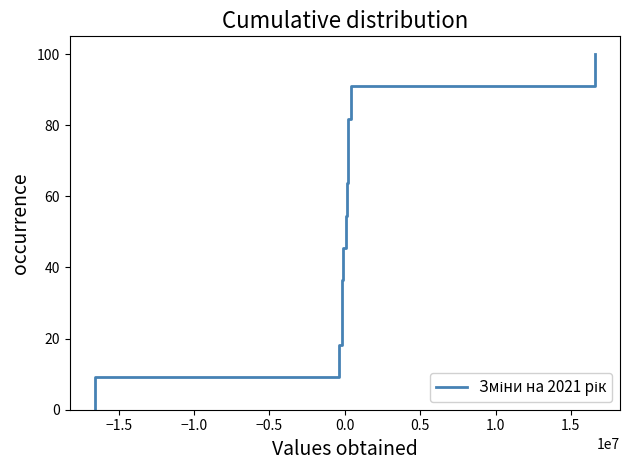

What is the maximum value shown in the chart?

100.0